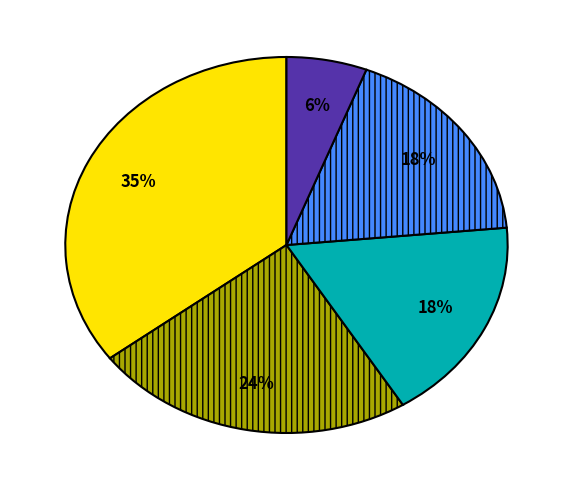

To the nearest percent, what is the difference between the largest and smallest slice percentages?

29%